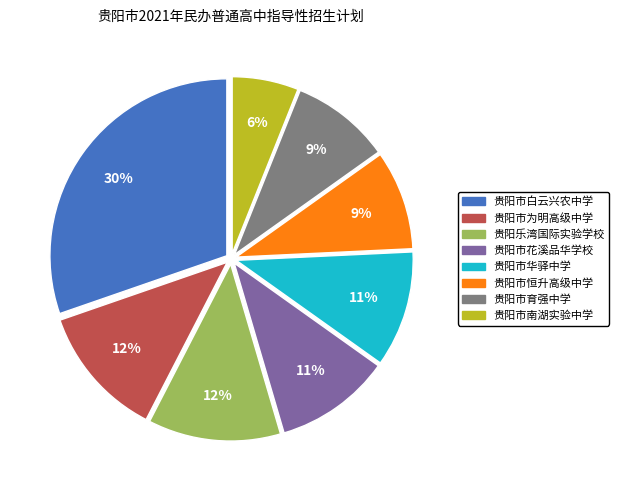

True or false: 贵阳市花溪品华学校 accounts for 24% of the total.

False